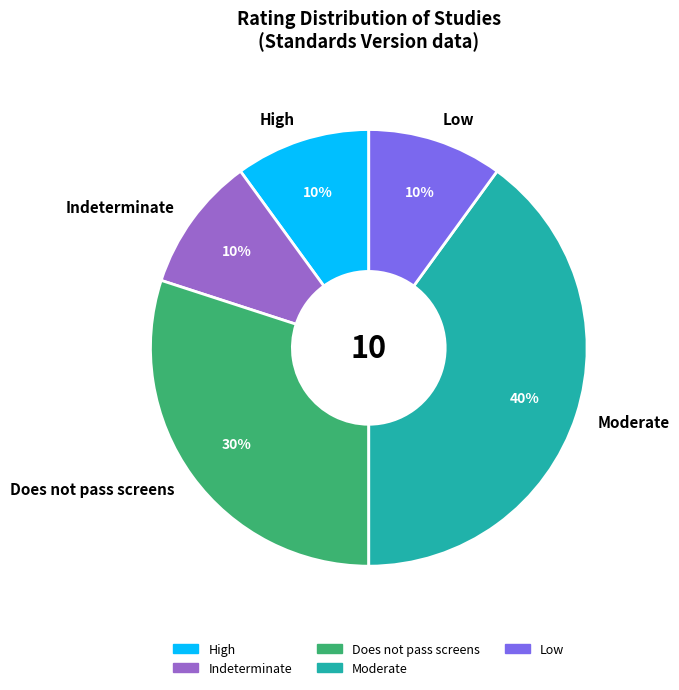

What is the largest slice in the pie chart?

Moderate